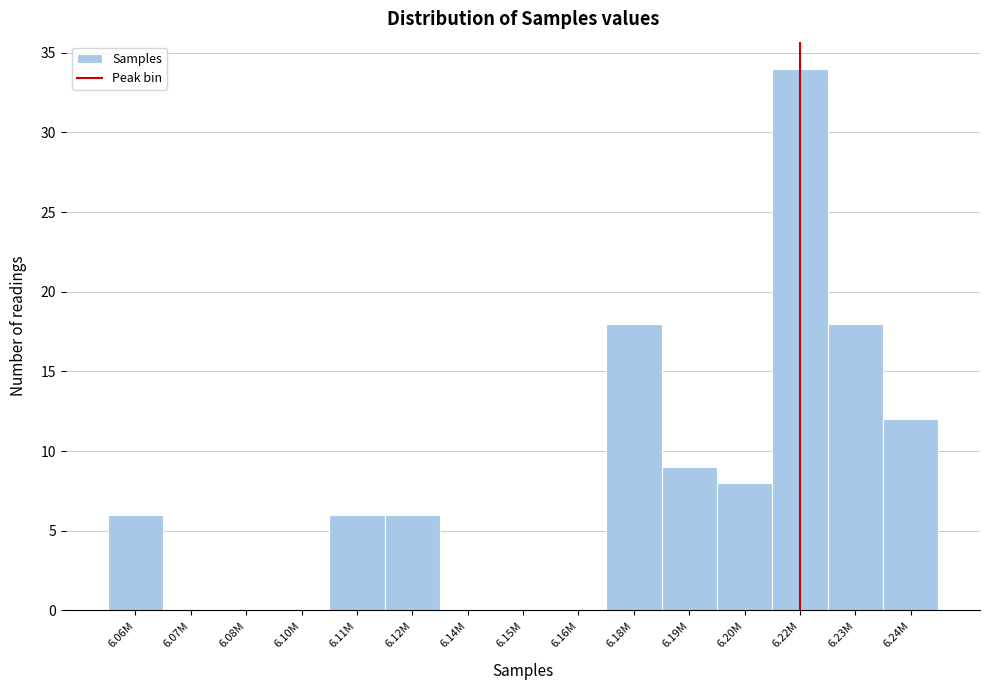

Reading right to left, transcribe all the data shown in this chart.

6.24M=12	6.23M=18	6.22M=34	6.20M=8	6.19M=9	6.18M=18	6.16M=0	6.15M=0	6.14M=0	6.12M=6	6.11M=6	6.10M=0	6.08M=0	6.07M=0	6.06M=6